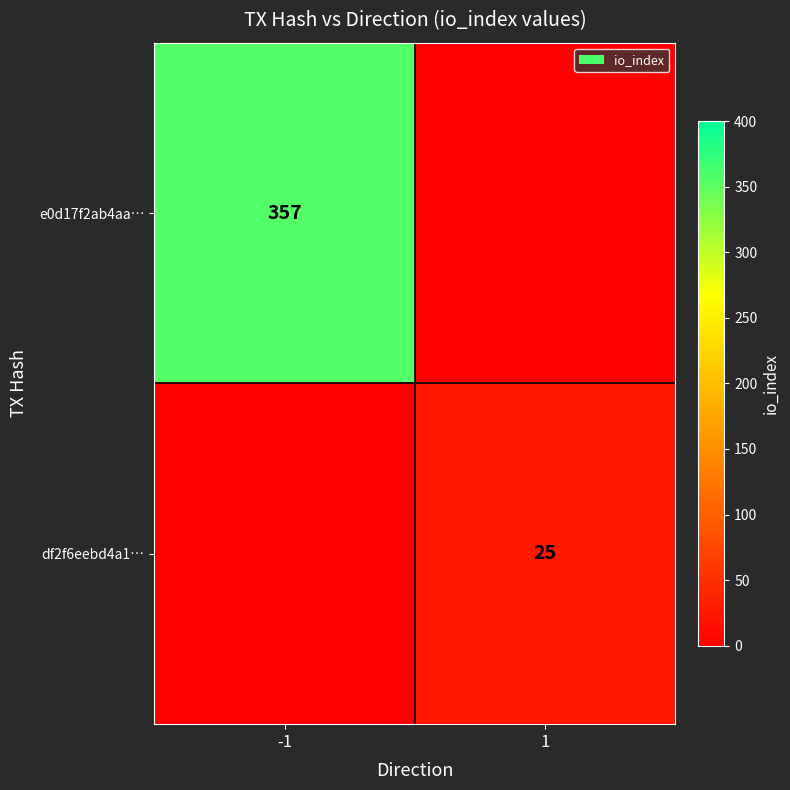

Is it true that e0d17f2ab4aa… equals 493 at -1?

False